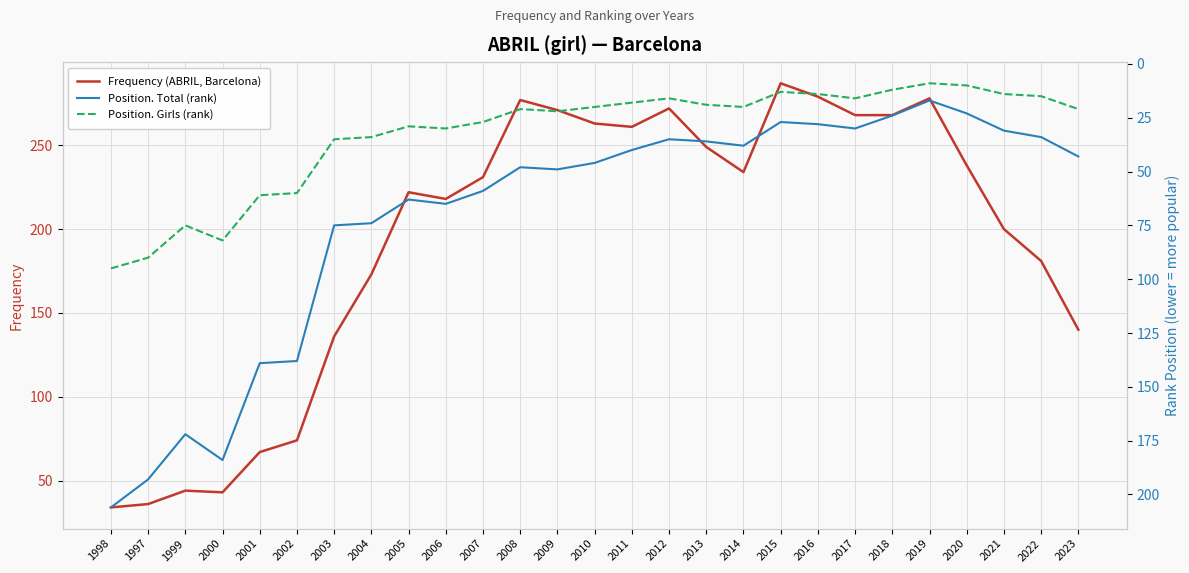

Between 2008 and 2013, which series saw the biggest shift?

Frequency (ABRIL, Barcelona)